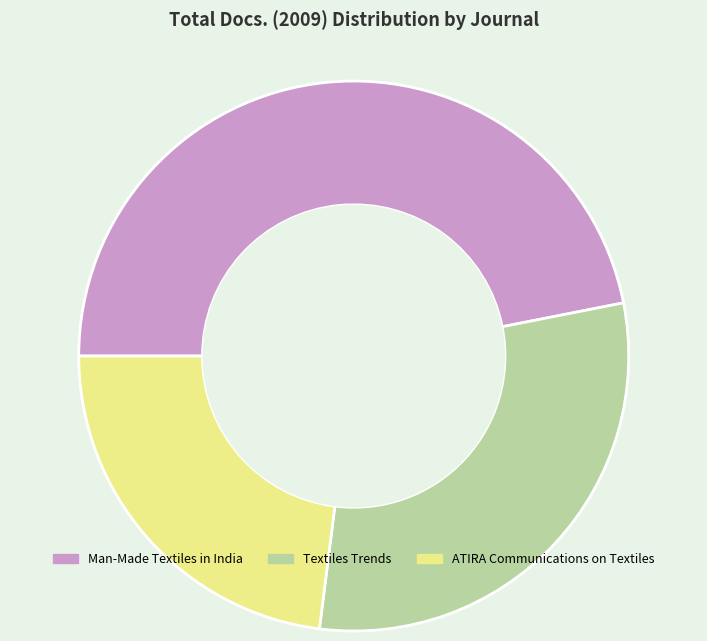

Combined, do ATIRA Communications on Textiles and Textiles Trends account for over 50%?

Yes